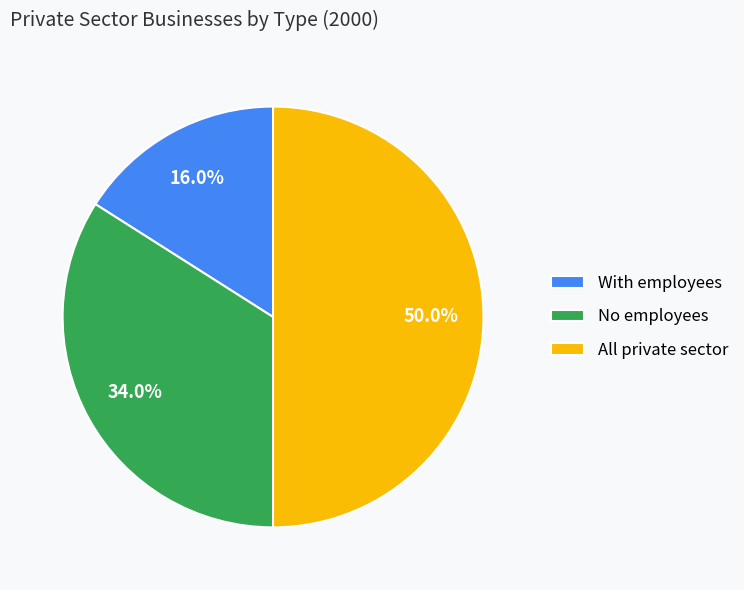

Combined, do All private sector and No employees account for over 50%?

Yes